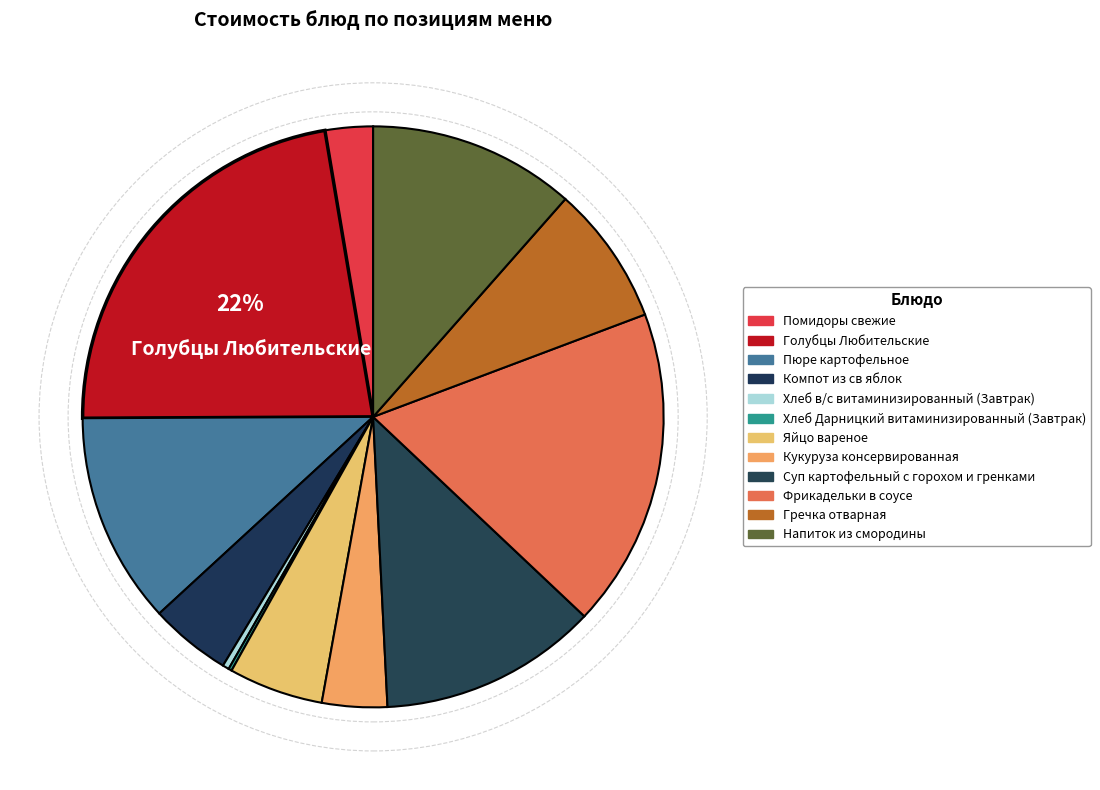

How many slices are in this pie chart?

12